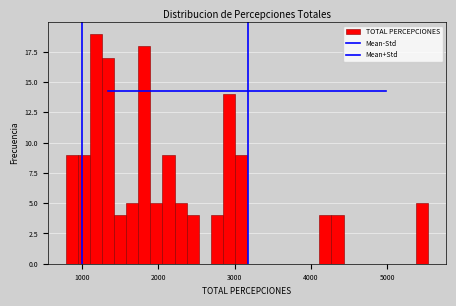

Around what value on the x-axis is the tallest bar? Give the approximate position of its centre, as read against the axis.

1200